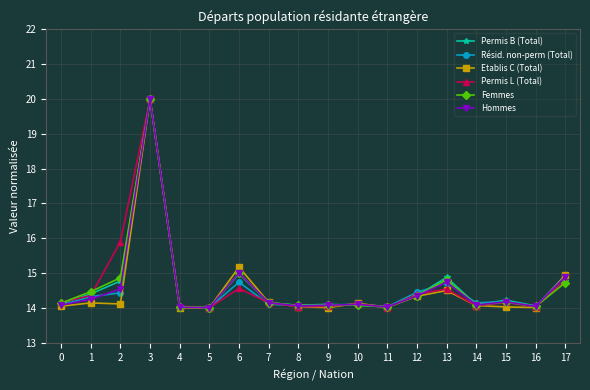

At which category does the chart reach its peak across all series?

3